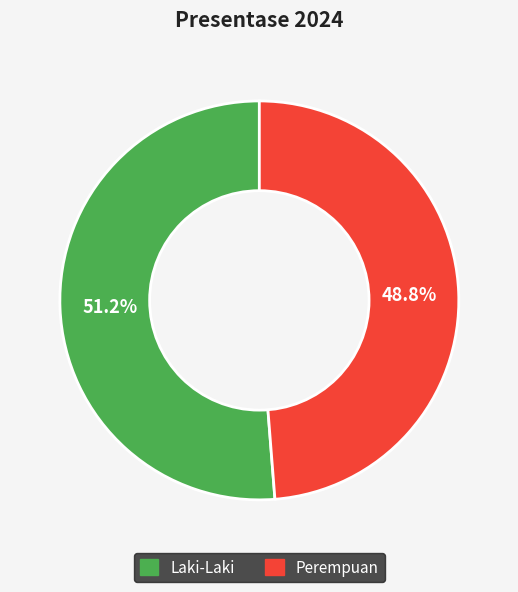

Count the number of slices in the pie.

2